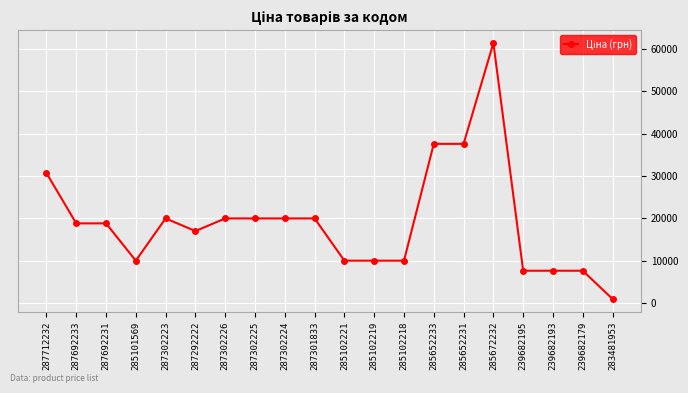

The chart shows a value of 9084.1 at 287302223. True or false?

False